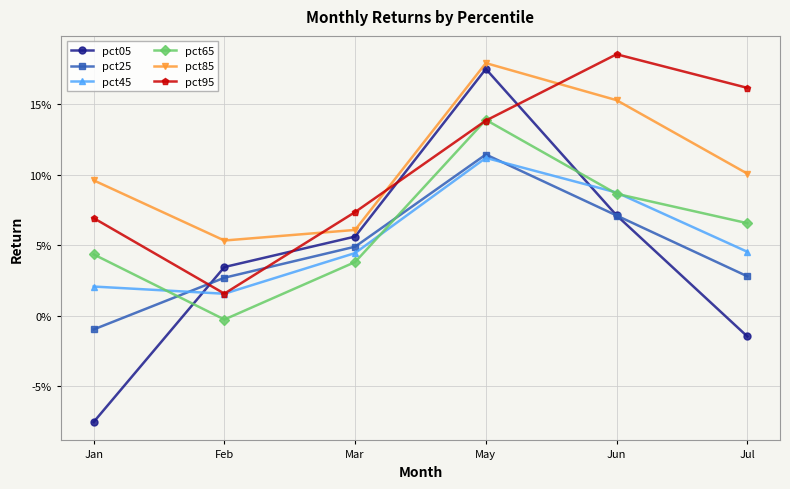

Which series has the largest range (max minus min)?

pct05